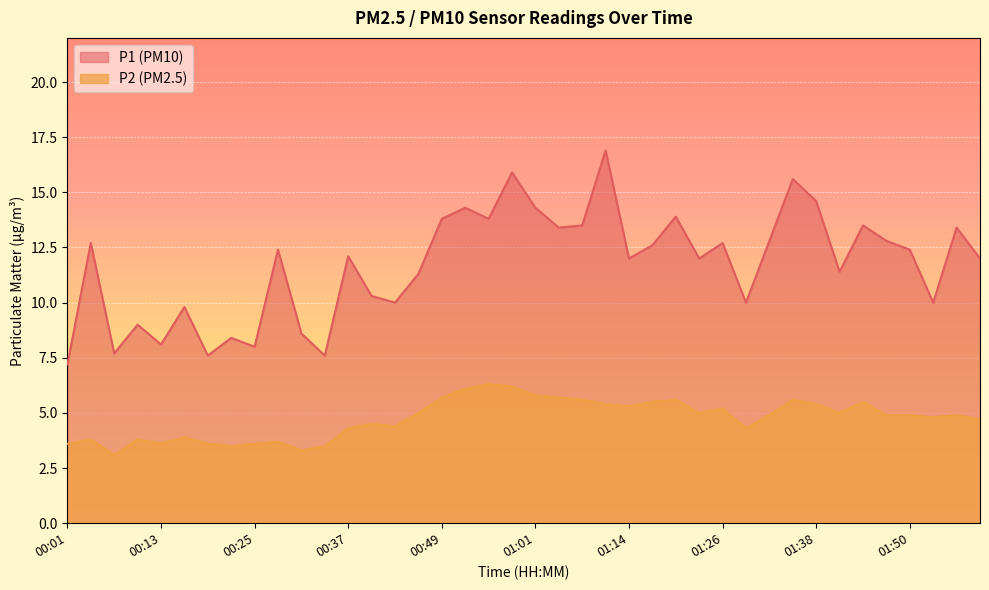

Reading left to right, transcribe all the data shown in this chart.

P1: 7.2	12.7	7.7	9.0	8.1	9.8	7.6	8.4	8.0	12.4	8.6	7.6	12.1	10.3	10.0	11.3	13.8	14.3	13.8	15.9	14.3	13.4	13.5	16.9	12.0	12.6	13.9	12.0	12.7	10.0	12.8	15.6	14.6	11.4	13.5	12.8	12.4	10.0	13.4	12.0
P2: 3.6	3.8	3.1	3.8	3.6	3.9	3.6	3.5	3.6	3.7	3.3	3.5	4.3	4.5	4.4	5.0	5.7	6.1	6.3	6.2	5.8	5.7	5.6	5.4	5.3	5.5	5.6	5.0	5.2	4.3	4.9	5.6	5.4	5.0	5.5	4.9	4.9	4.8	4.9	4.7